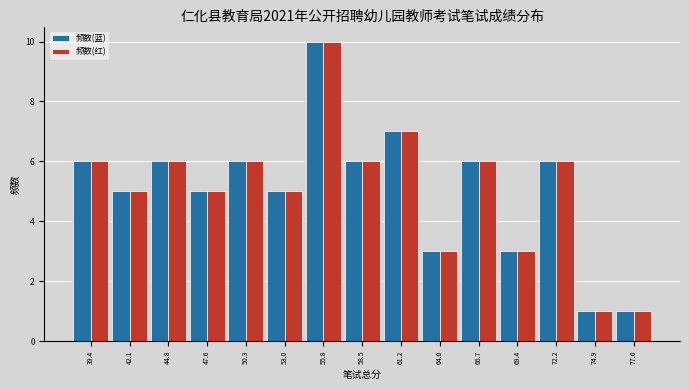

What is the height of the 频数(蓝) bar covering 60.0 to 62.5 on the x-axis? Neither the bar edges nor the heights are printed on the chart, so give them approximately, as read against the axes.

7